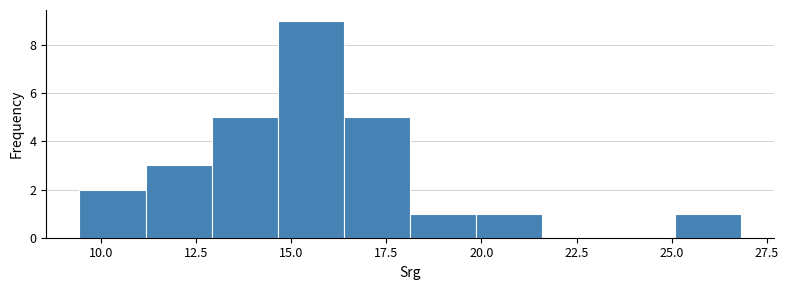

Around what value on the x-axis is the tallest bar? Give the approximate position of its centre, as read against the axis.

15.5